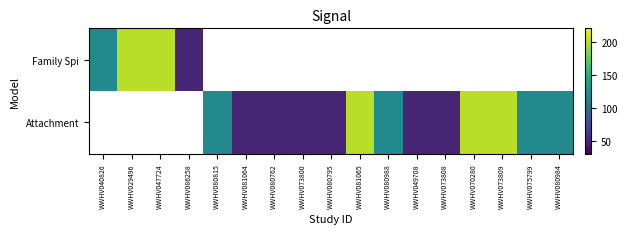

How many positive values does the Family Spi series have?

4